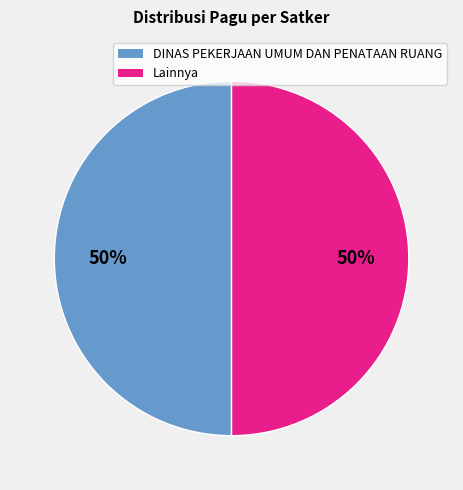

Combined, do Lainnya and DINAS PEKERJAAN UMUM DAN PENATAAN RUANG account for over 50%?

Yes